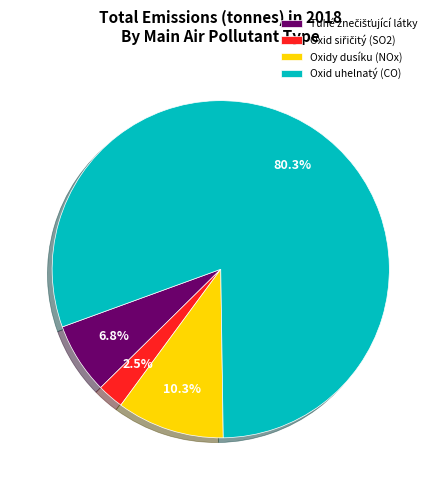

Which slice is the largest?

Oxid uhelnatý (CO)